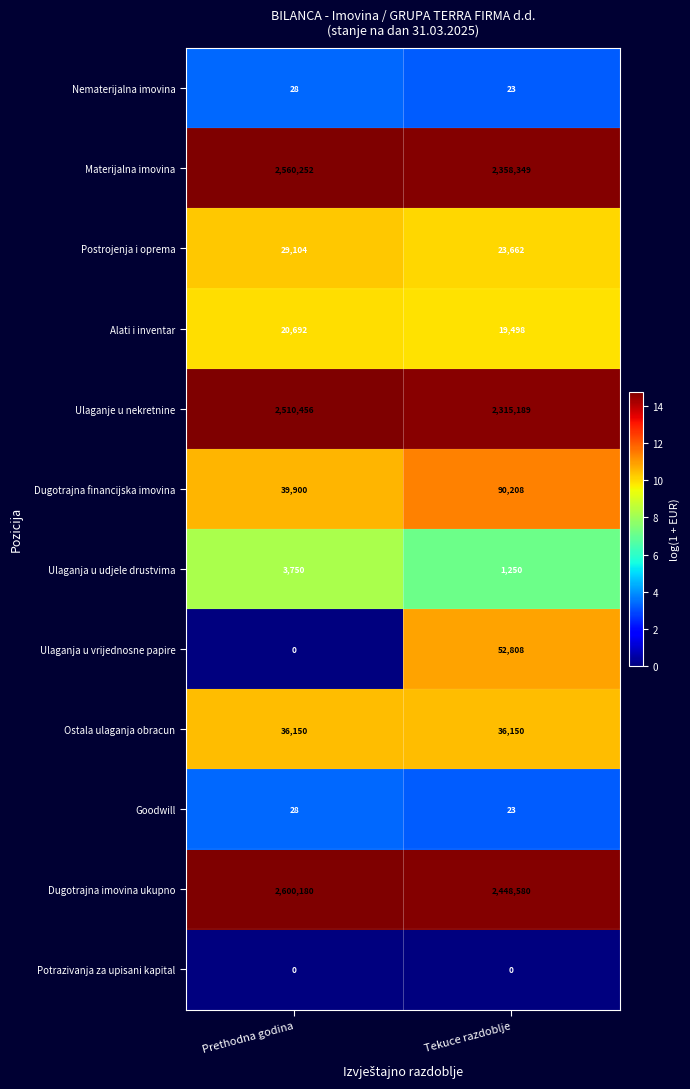

The value of Goodwill at Tekuce razdoblje is 23. True or false?

True